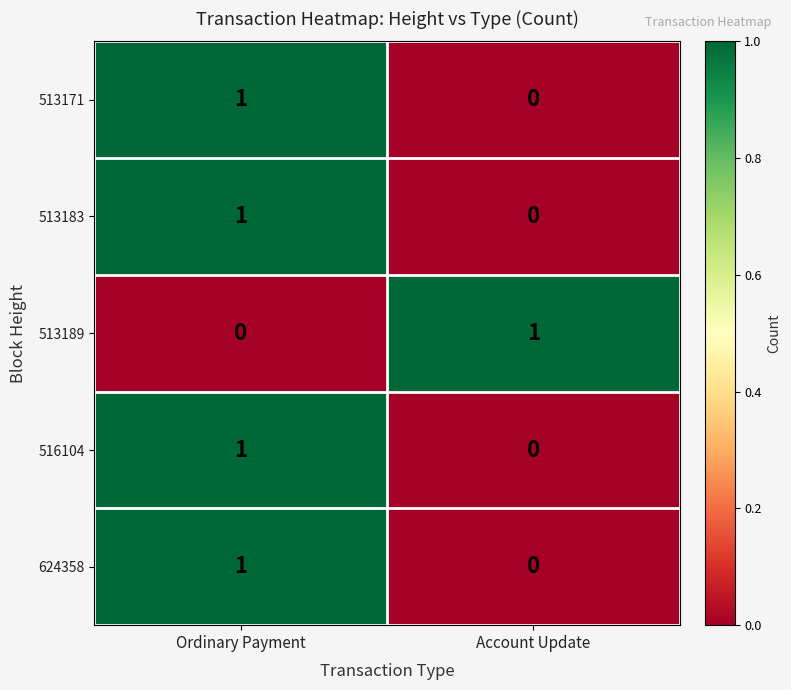

At which category is the sum across all series the highest?

Ordinary Payment